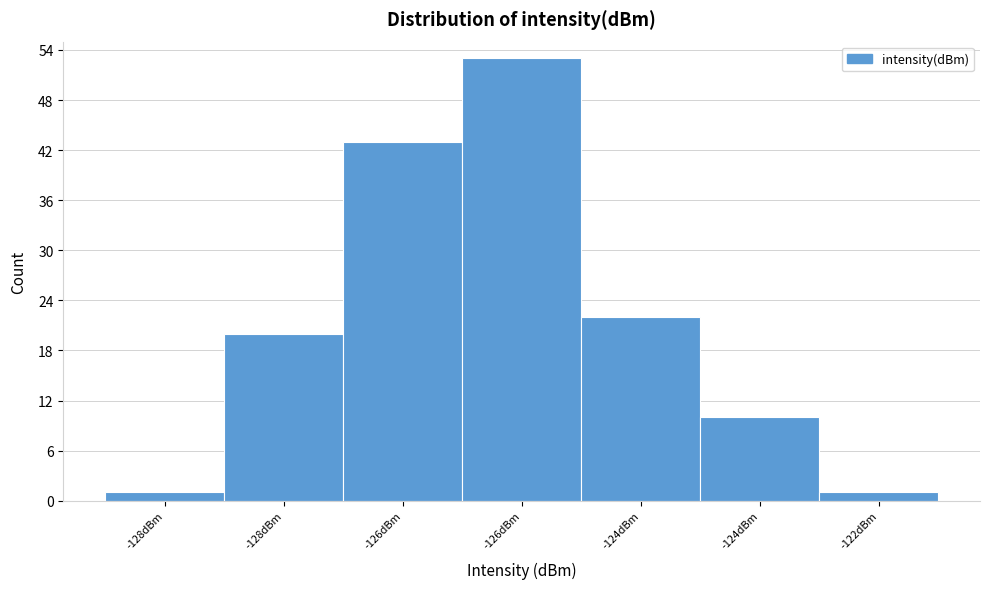

How many bars are there in total?

7